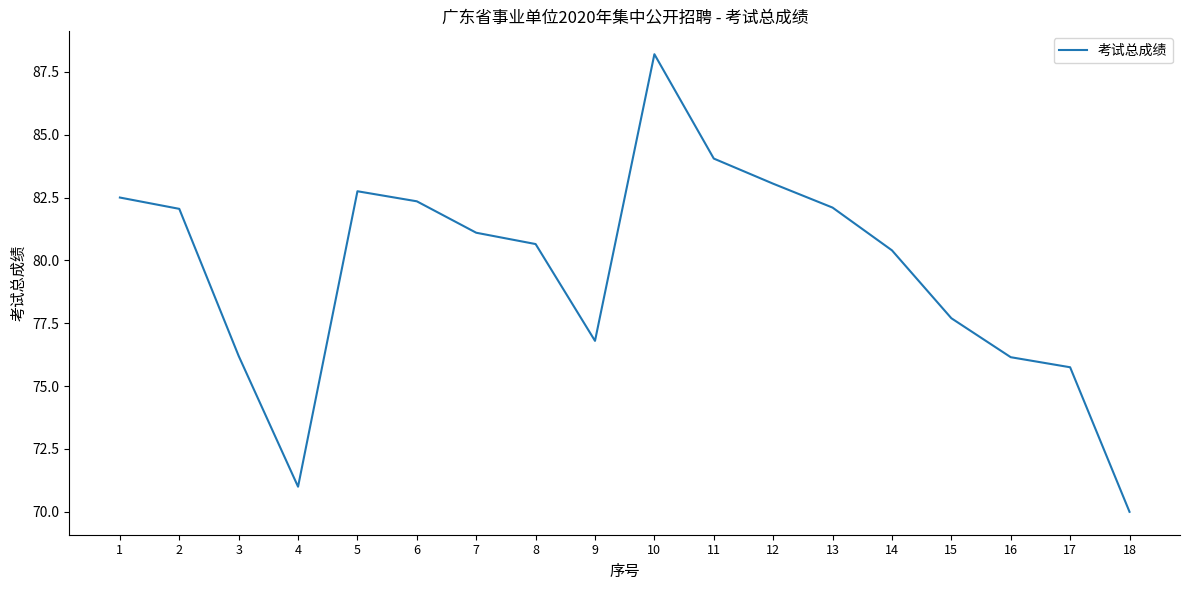

What is the greatest value displayed?

88.2